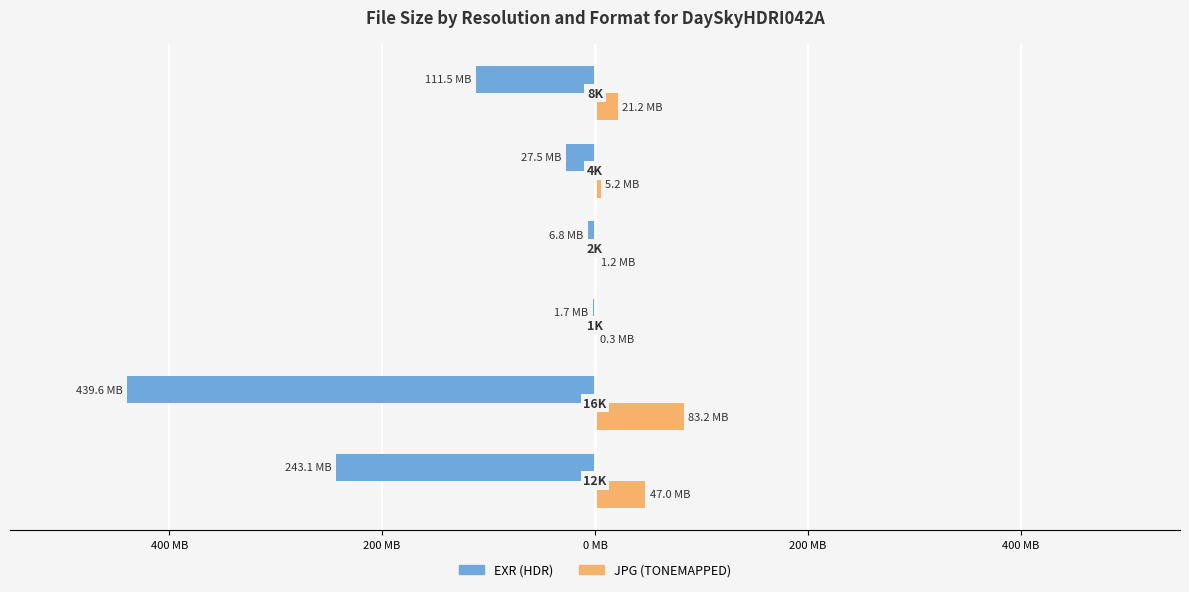

What are all the series names shown in the legend?

EXR (HDR), JPG (TONEMAPPED)